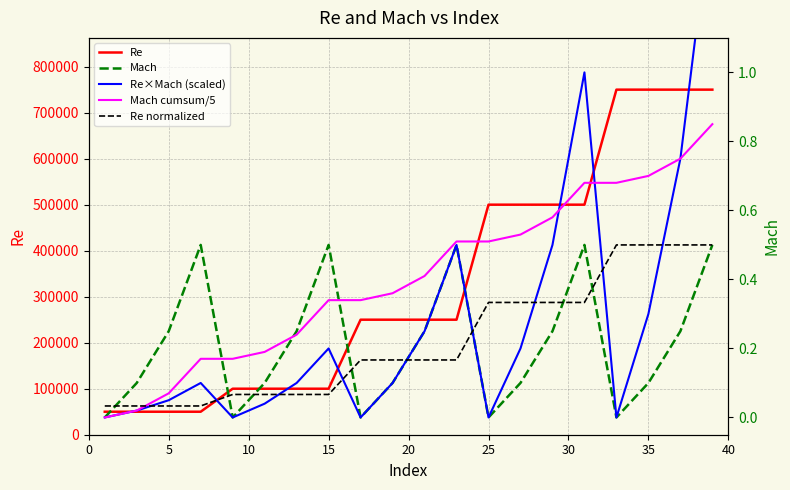

The value of Re at 35 is 750000. True or false?

True